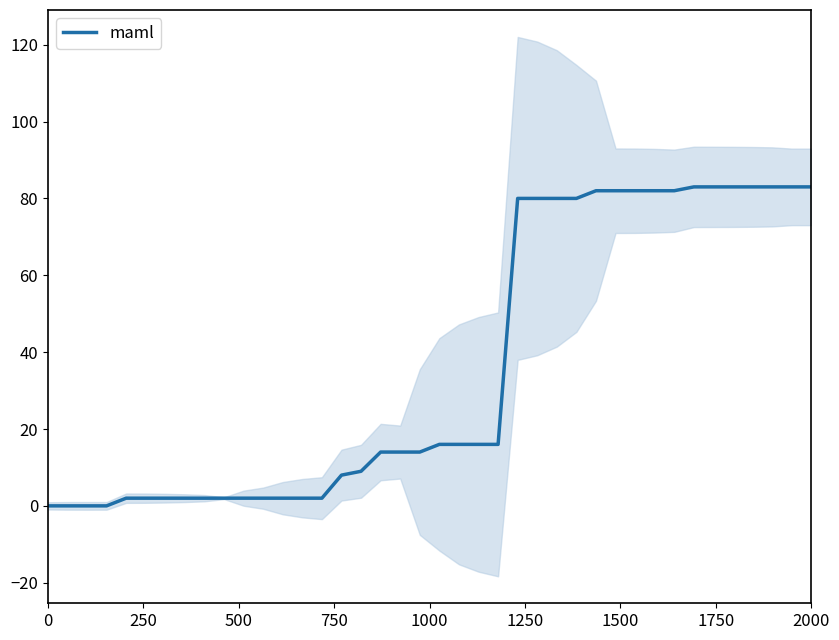

Approximately how many times larger is the value at 1250 compared to 1500?

1.0